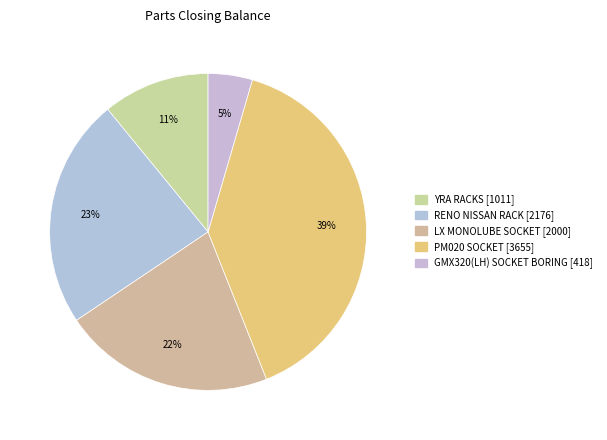

Between GMX320(LH) SOCKET BORING and LX MONOLUBE SOCKET, which is larger?

LX MONOLUBE SOCKET